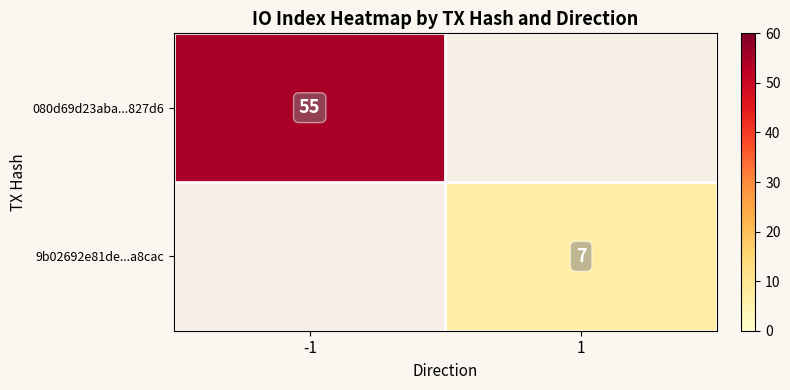

At which label does 9b02692e81de...a8cac reach its peak?

-1